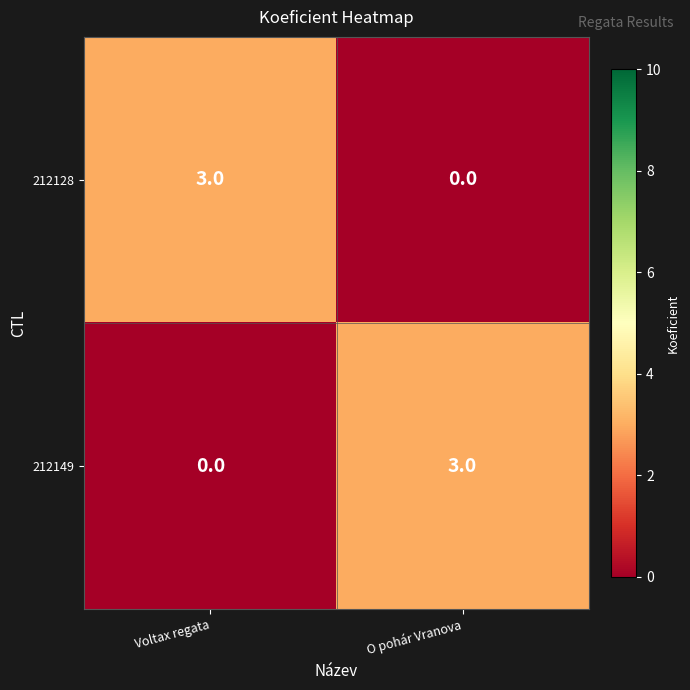

Reading left to right, transcribe all the data shown in this chart.

212128: 3	0
212149: 0	3